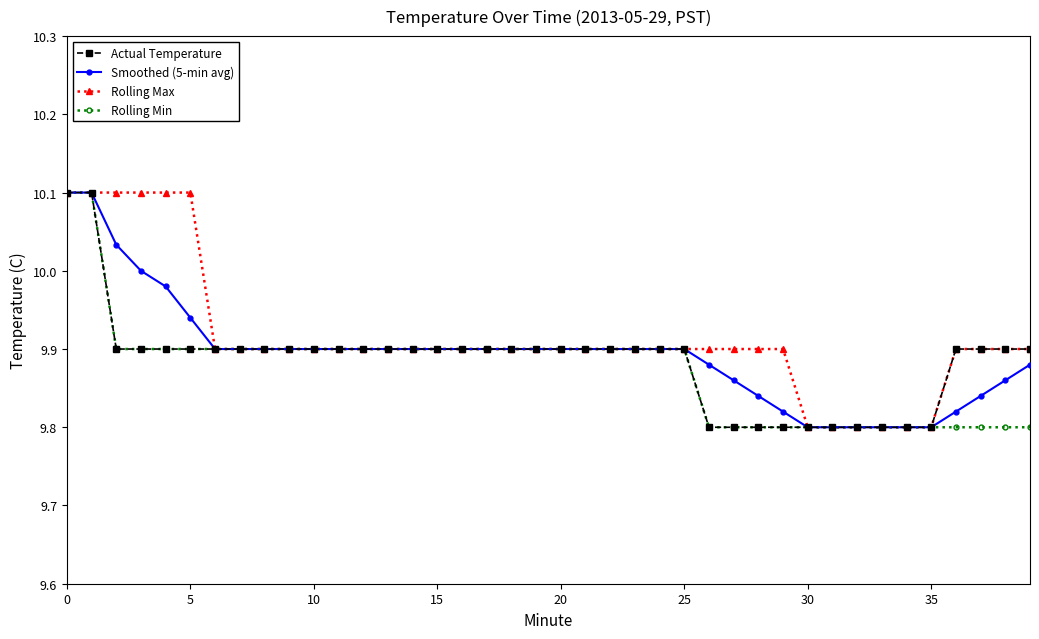

What is the greatest value displayed?

10.1